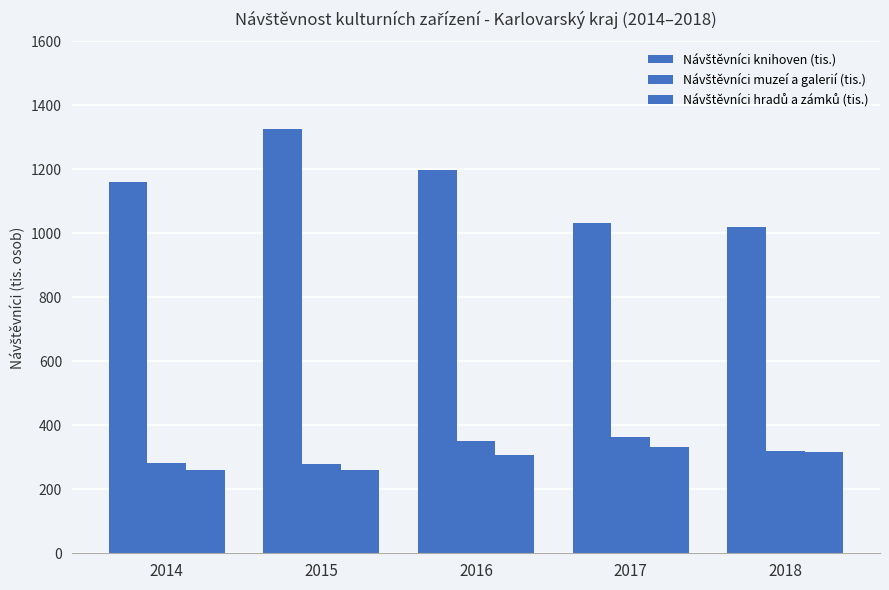

How many bars are there in each group?

3